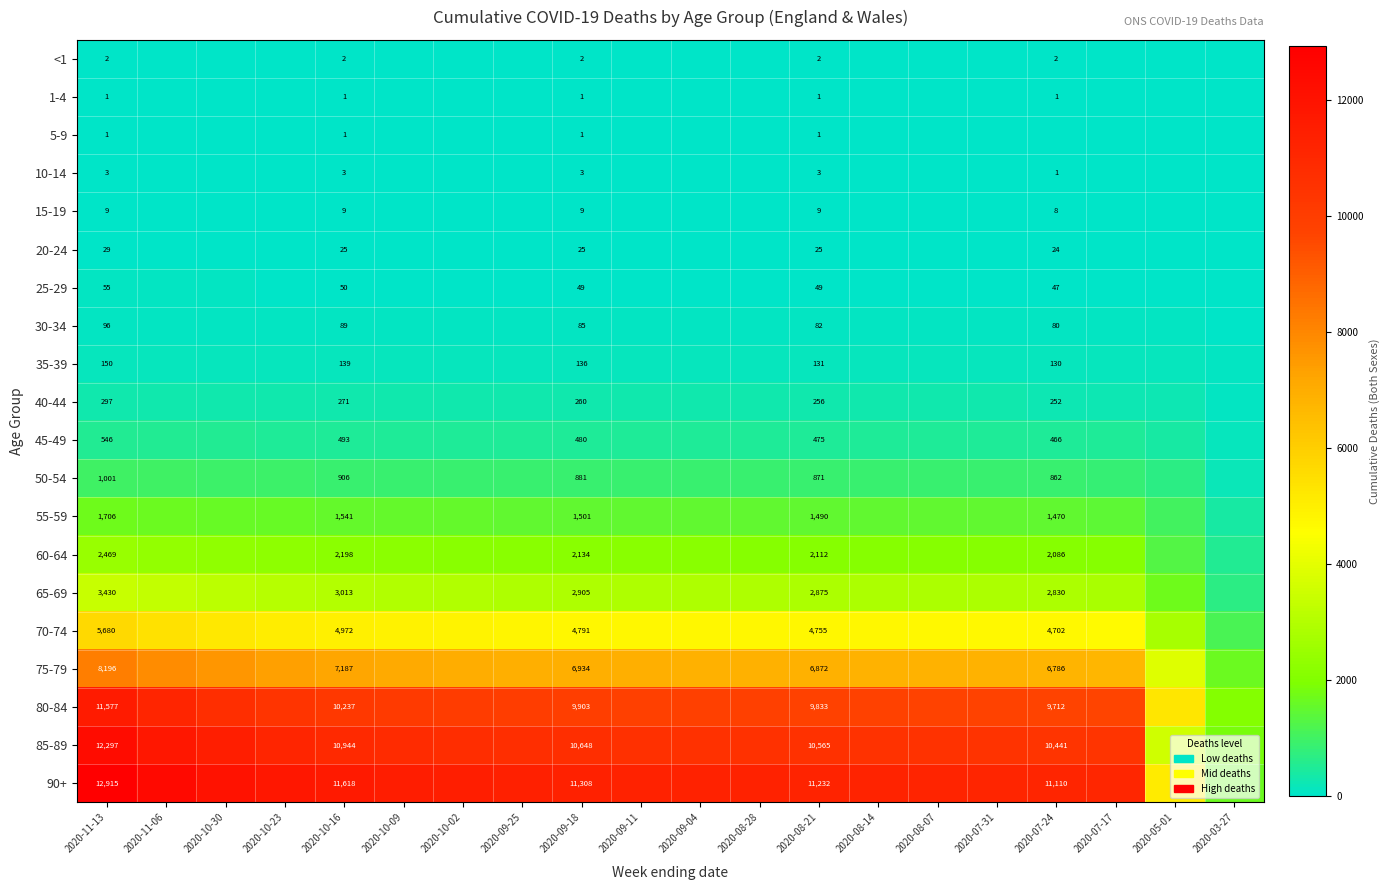

The 30-34 series shows 80 at 2020-07-24. True or false?

True